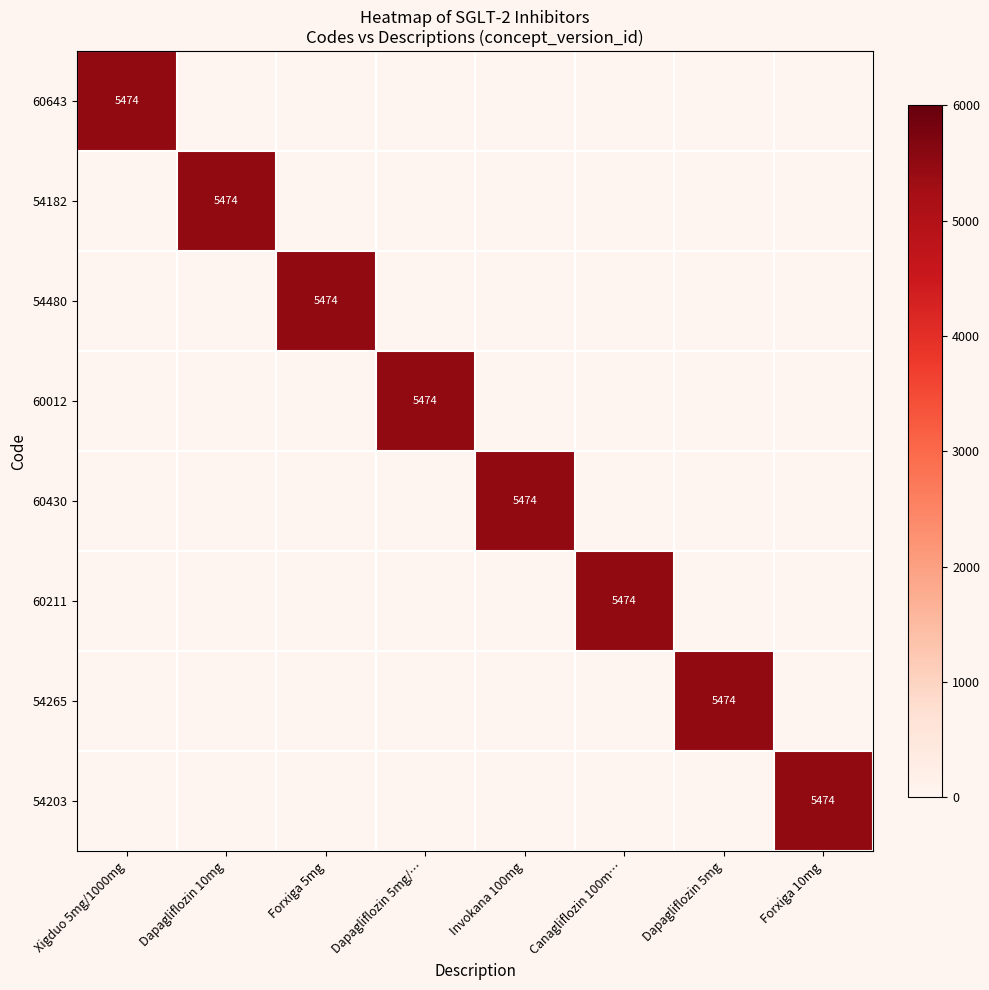

Where is 60643 nearest to the value 2737?

Xigduo 5mg/1000mg